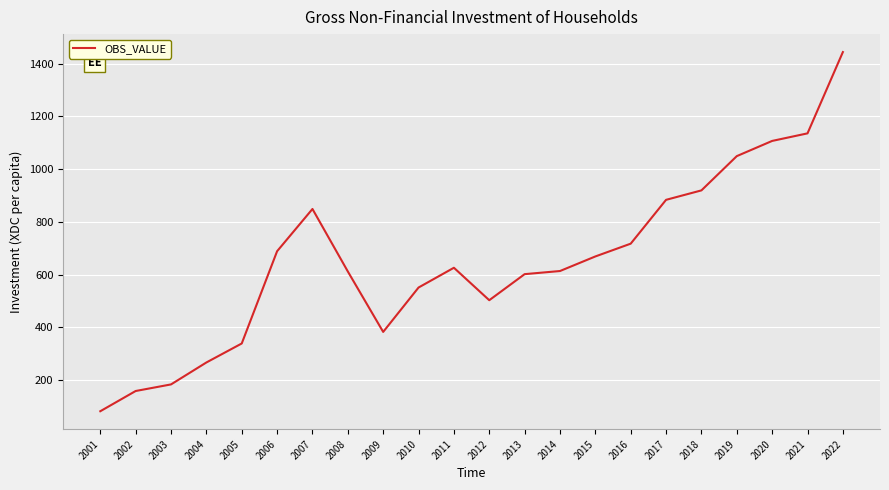

Is it true that the value at 2006 is 1077.6?

False